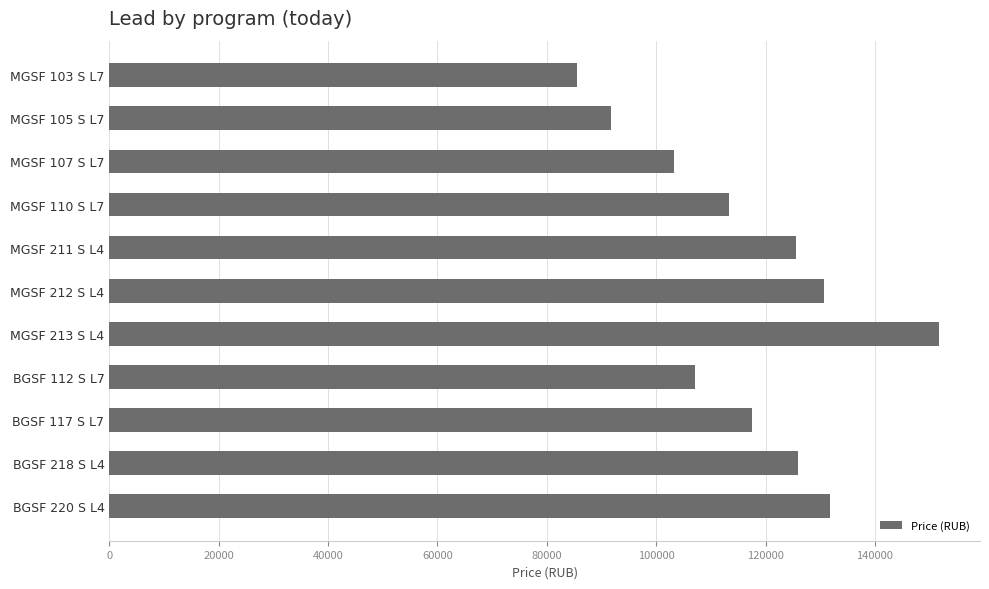

Does the chart contain any negative values?

No